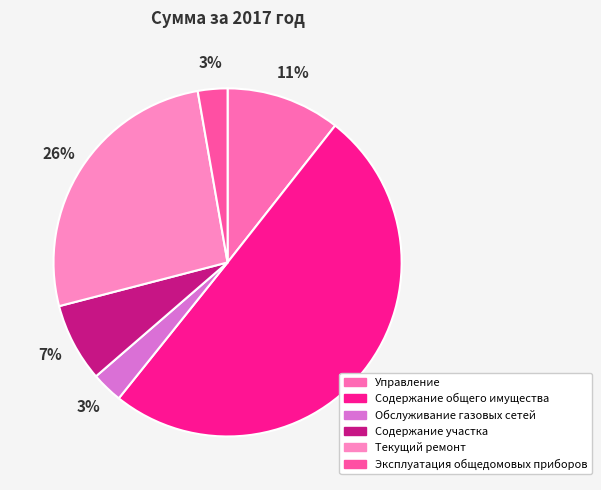

How many segments does this pie chart have?

6